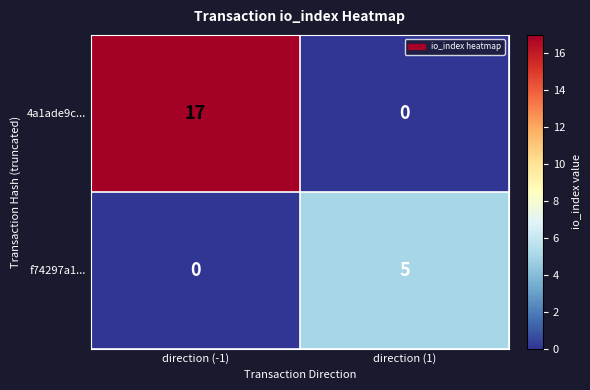

Reading left to right, list all the values displayed in this chart.

4a1ade9c...: direction (-1)=17	direction (1)=0
f74297a1...: direction (-1)=0	direction (1)=5